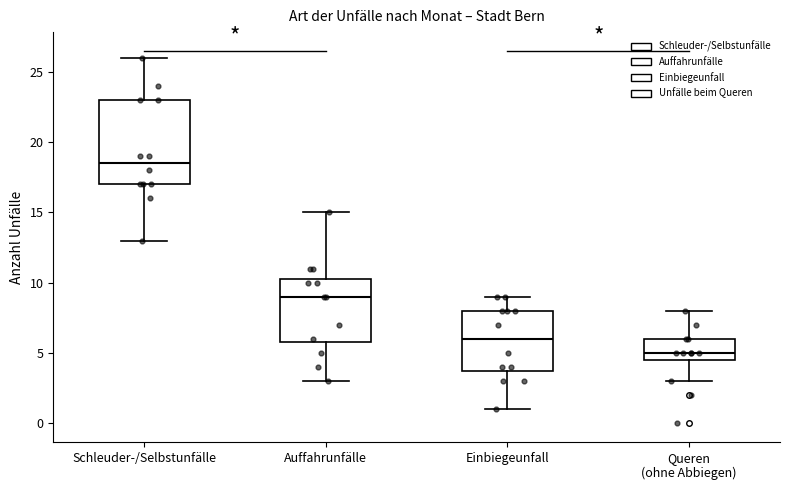

Reading left to right, read every box against the y-axis: the position of its median line, the range the box covers, and the ends of its whiskers. The values are not printed on the chart, so give them approximately, as read against the axis.

Schleuder-/Selbstunfälle: median 18.5, box 17.0 to 23.0, whiskers 13.0 to 26.0
Auffahrunfälle: median 9.0, box 6.0 to 10.5, whiskers 3.0 to 15.0
Einbiegeunfall: median 6.0, box 4.0 to 8.0, whiskers 1.0 to 9.0
Queren (ohne Abbiegen): median 5.0, box 4.5 to 6.0, whiskers 3.0 to 8.0